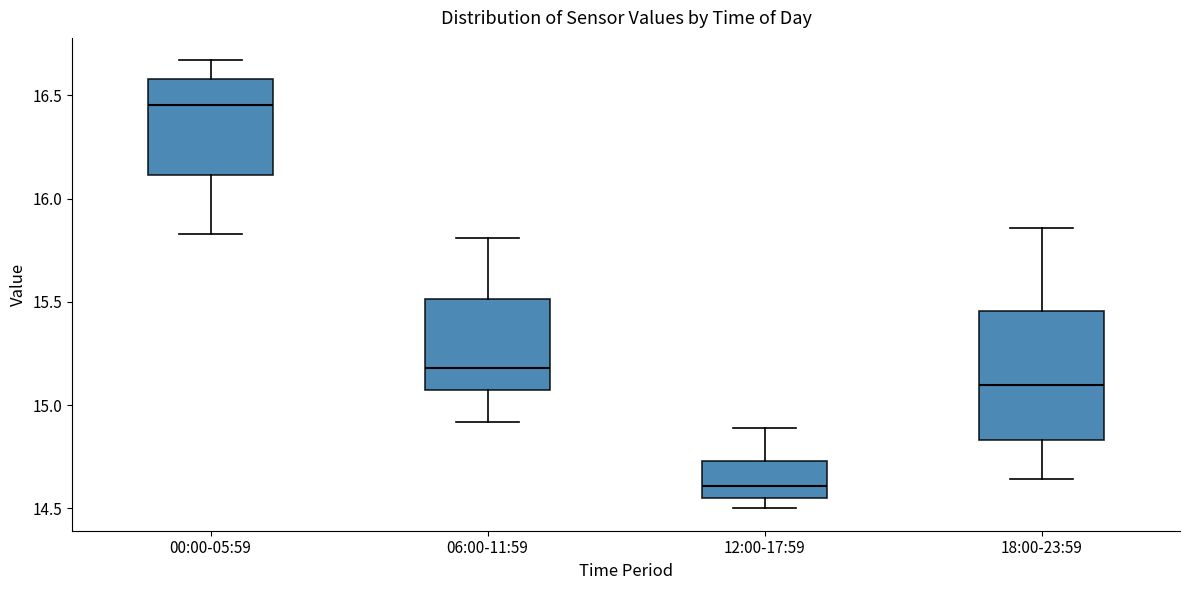

Which box's median line is the lowest?

12:00-17:59